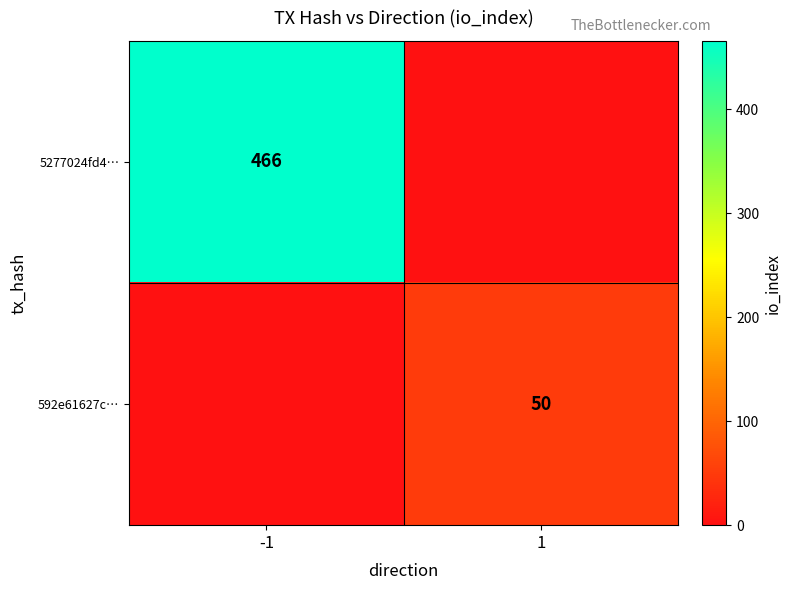

Is it true that 592e61627c… equals 50 at 1?

True